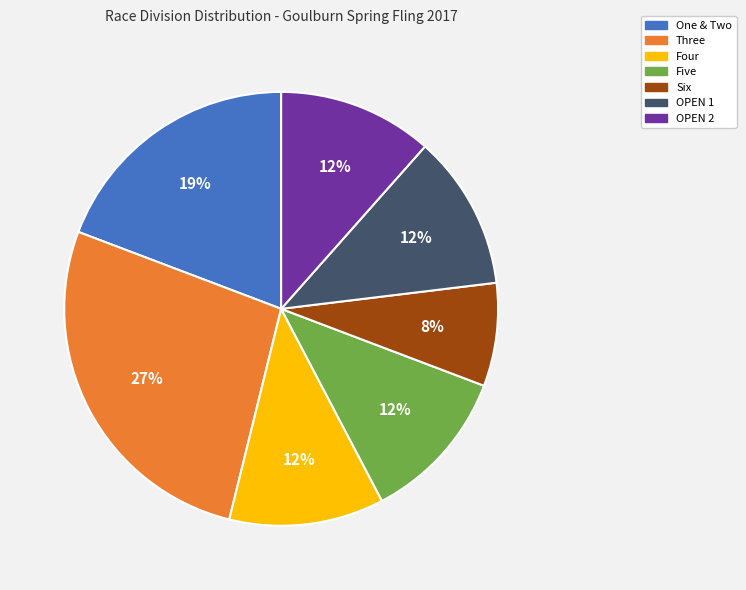

Does any single category account for the majority?

No